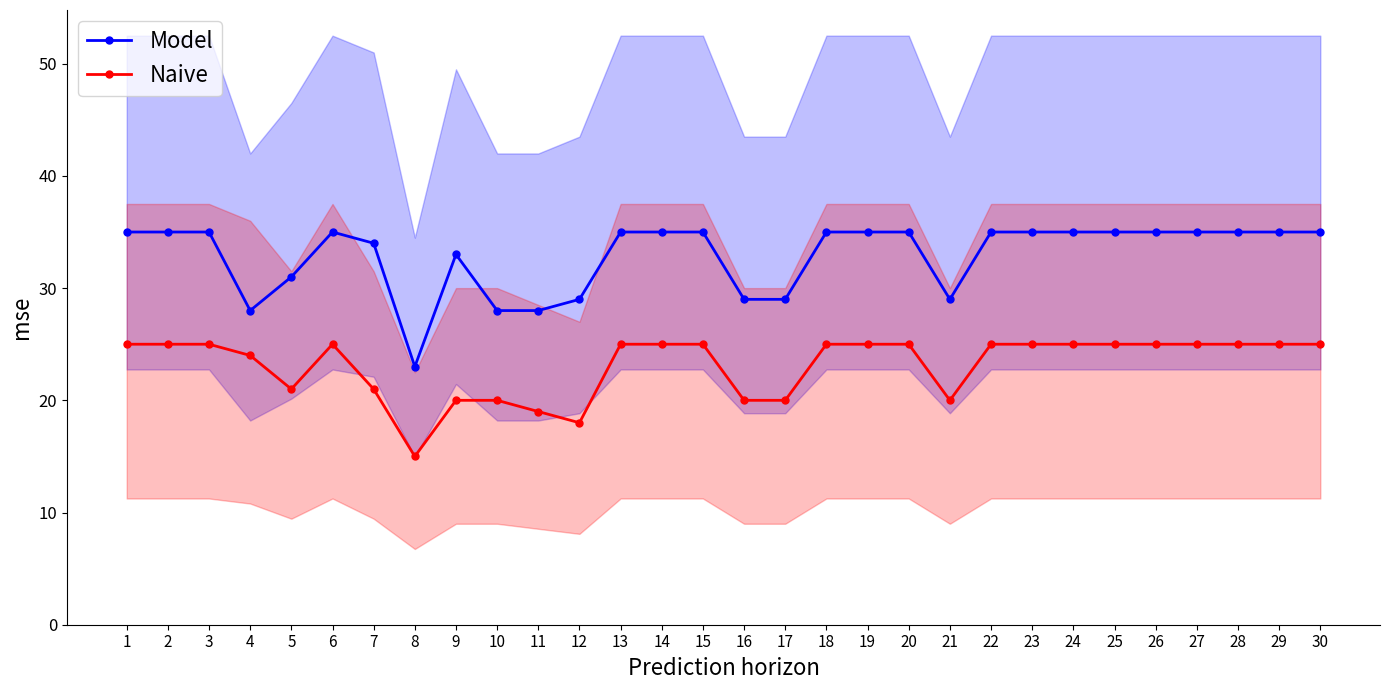

What is the minimum value for Naive?

15